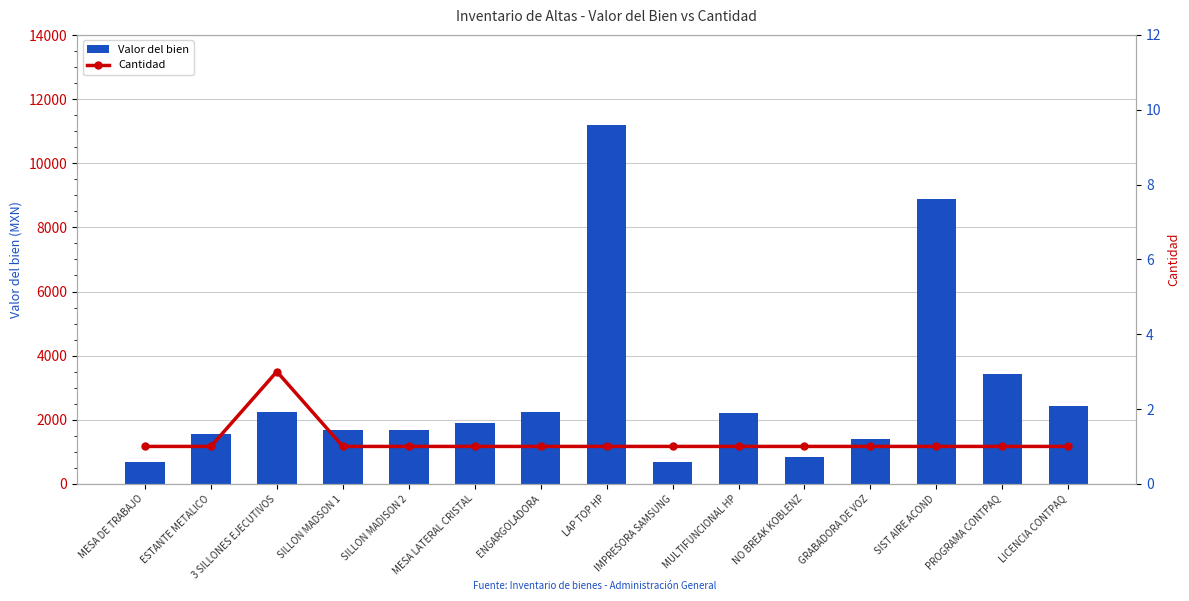

Count the Cantidad values in the range 1 to 2.

14